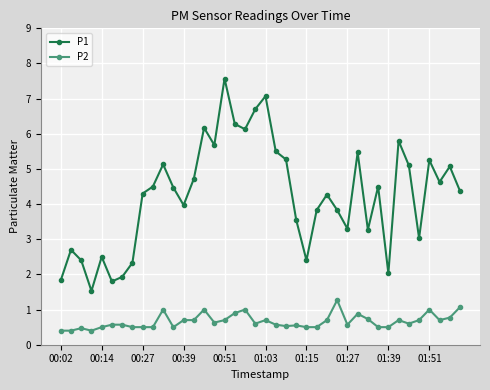

What is the minimum value shown in the chart?

0.4